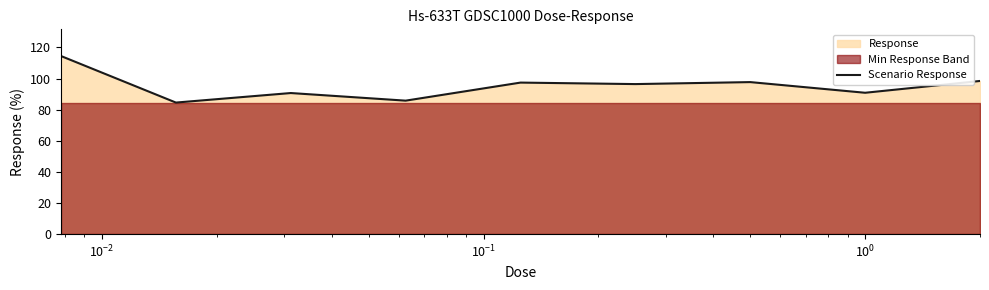

What is the maximum value for Scenario Response?

114.5